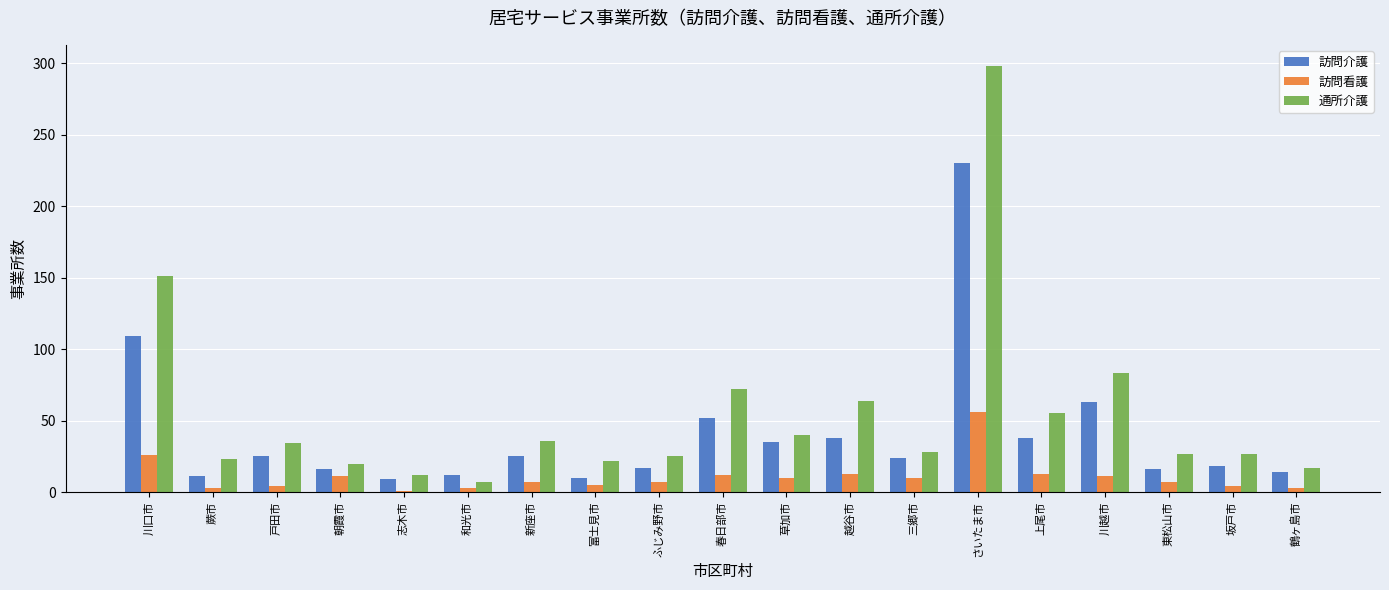

The 通所介護 series shows 36 at 新座市. True or false?

True